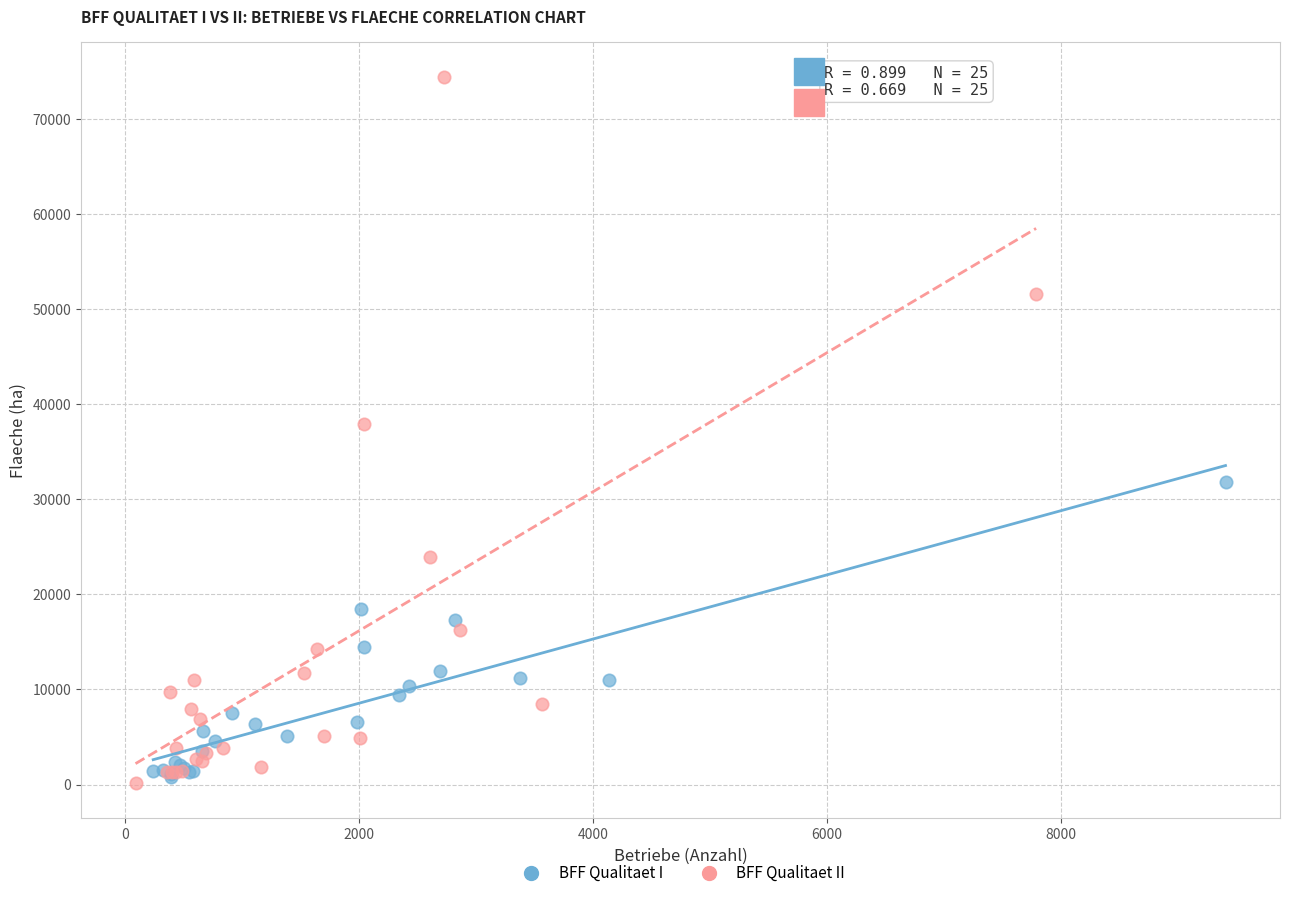

Which series reaches the maximum Y coordinate?

BFF Qualitaet II